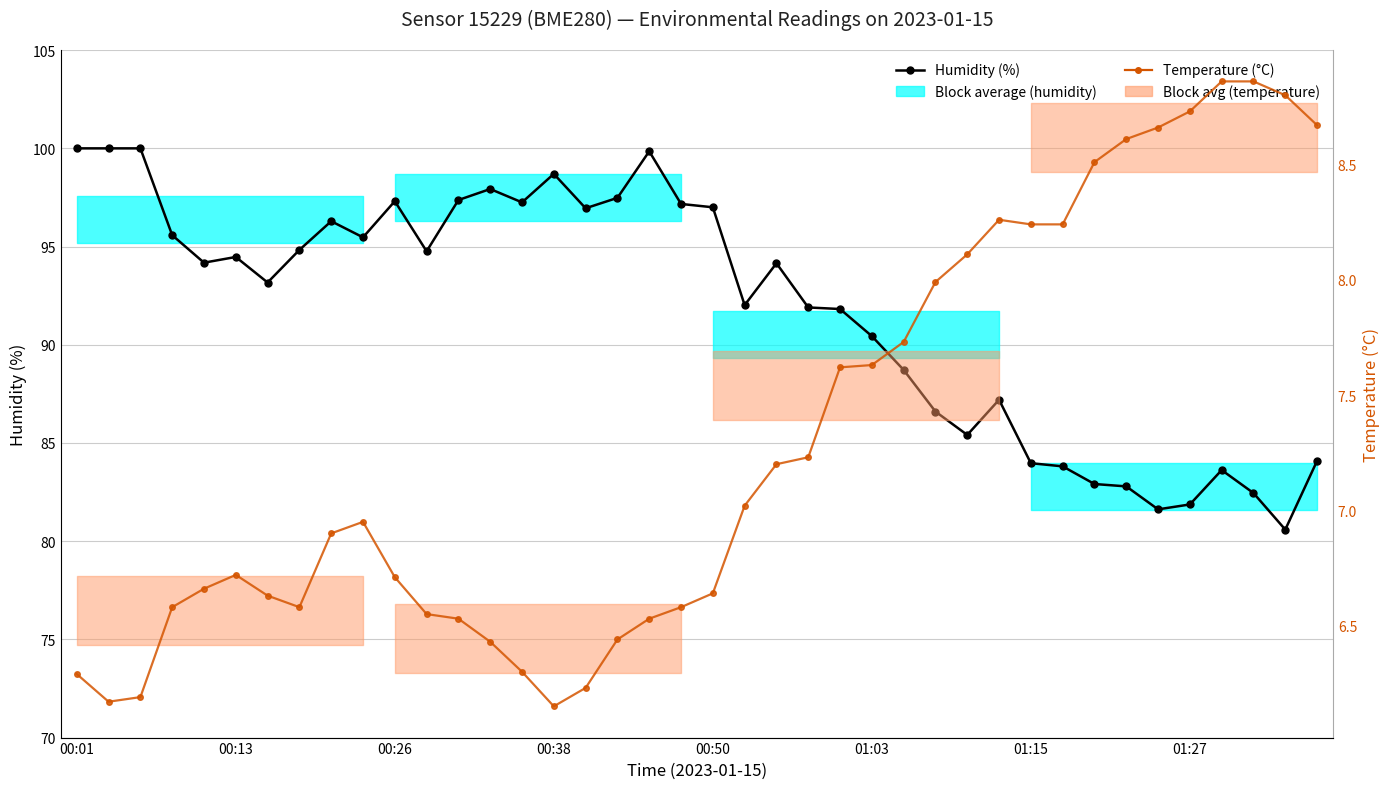

True or false: Humidity (%) has a value of 42.0 at 00:38.

False